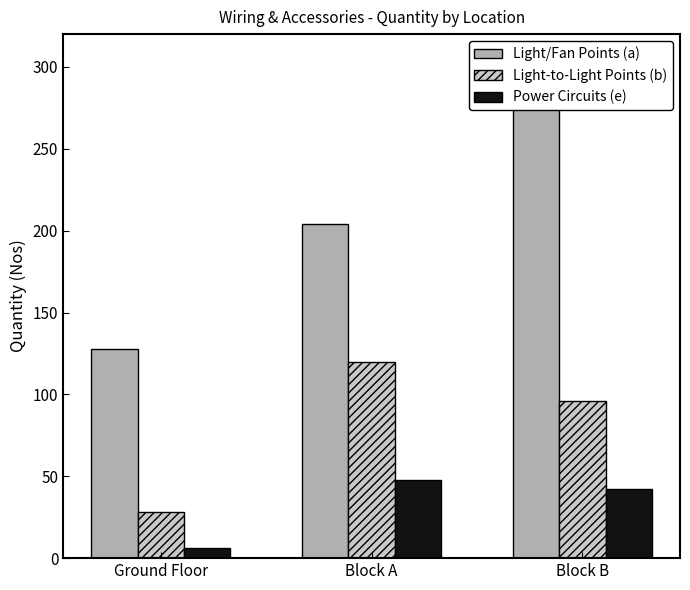

How many values in the Light-to-Light Points (b) series exceed 96?

1